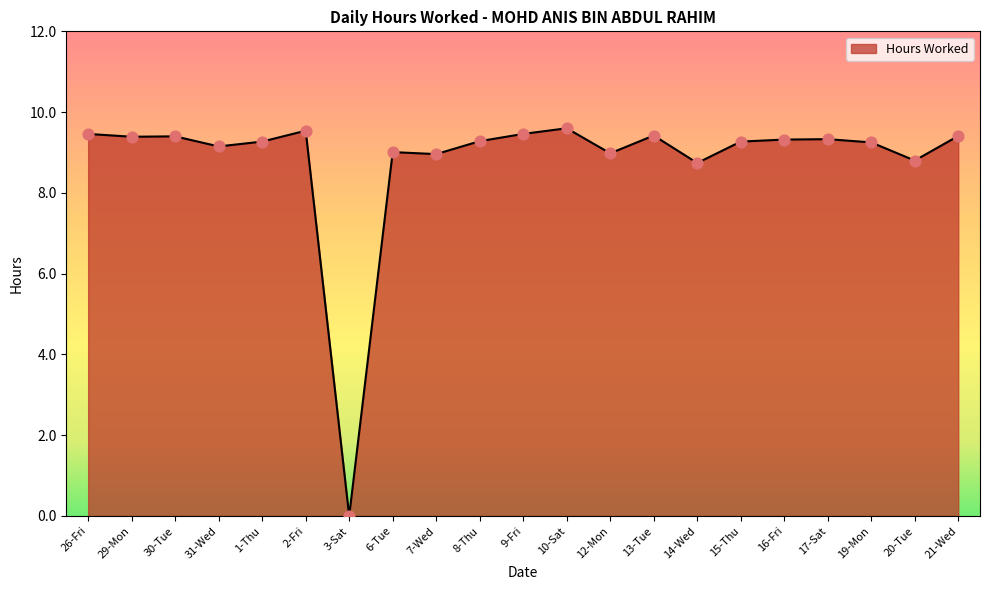

Approximately how many times larger is the value at 20-Tue compared to 10-Sat?

0.9